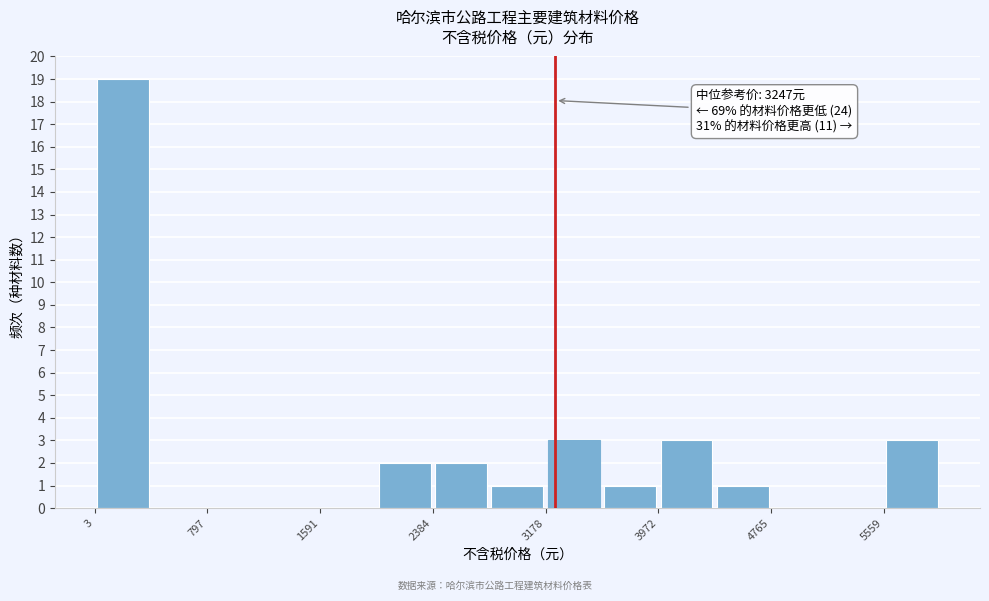

Read against the x-axis, roughly where is the centre of the tallest bar?

200